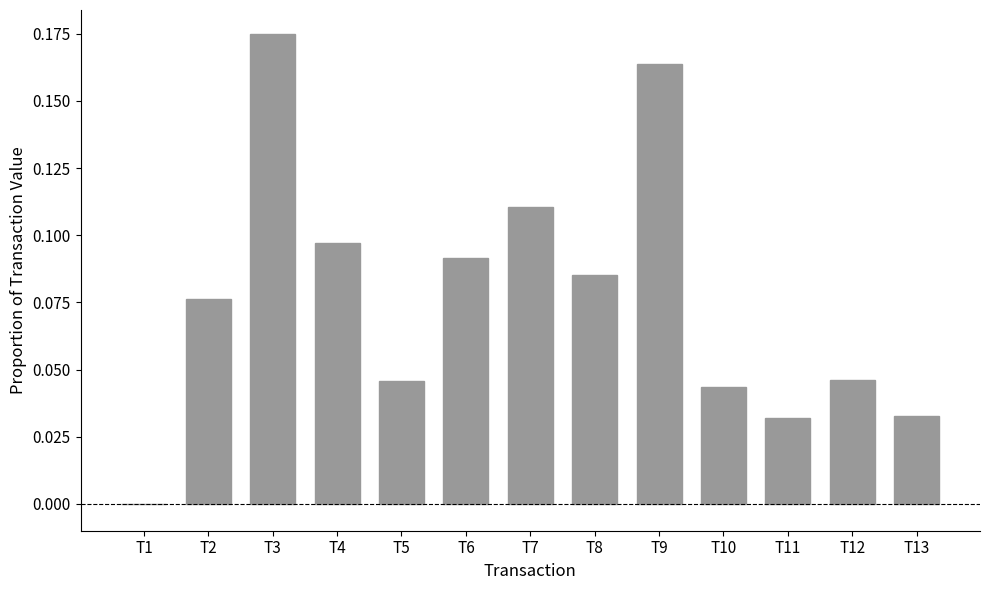

What is the sum of all values?

1.0